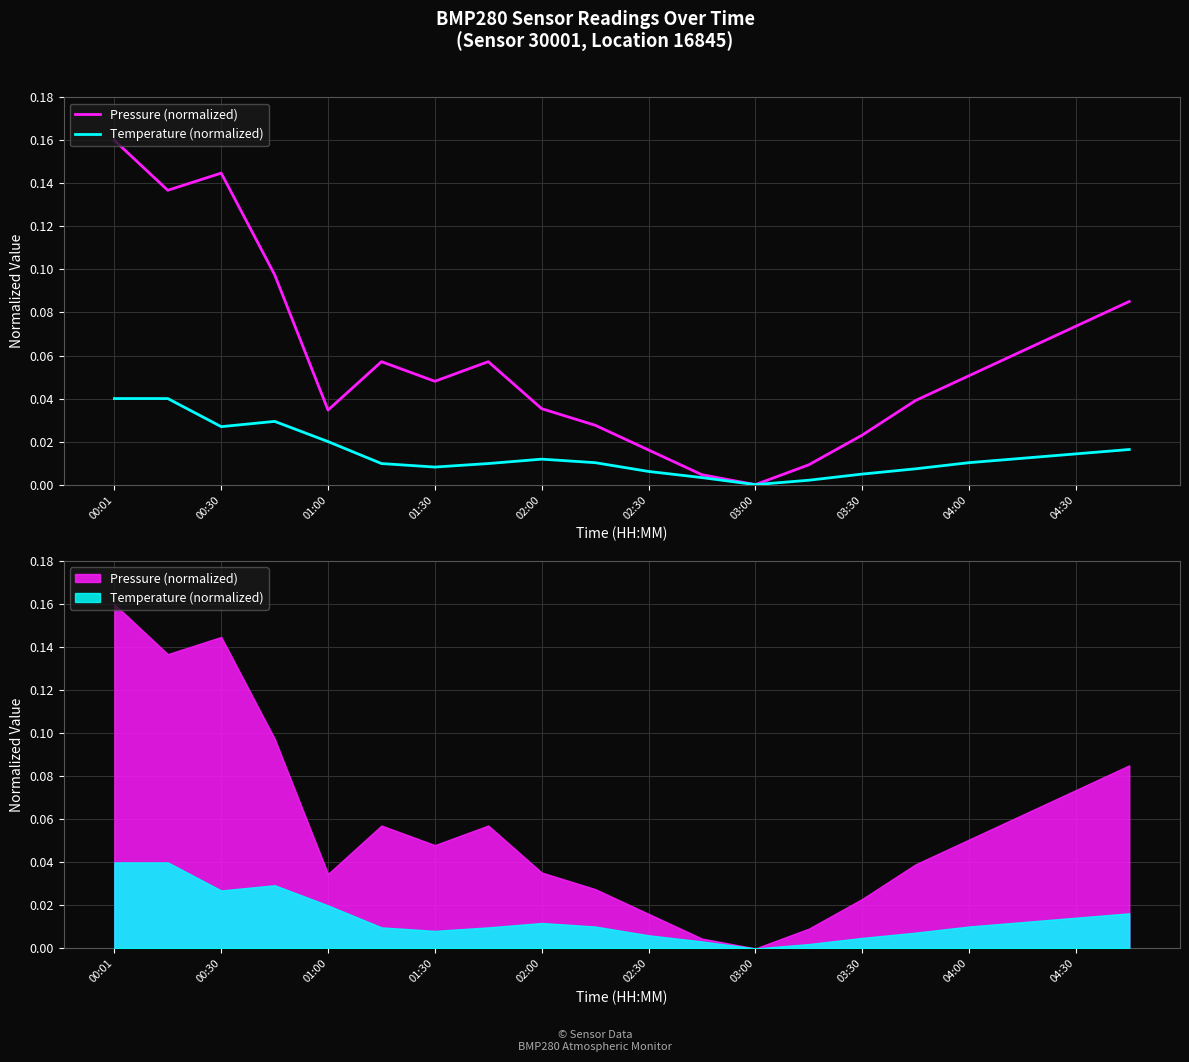

What are all the series names shown in the legend?

Pressure (normalized), Temperature (normalized)